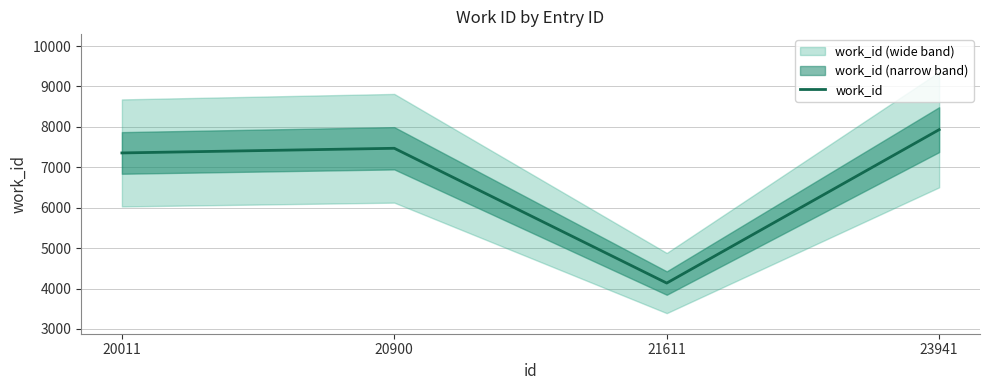

Where is the first local minimum?

21611